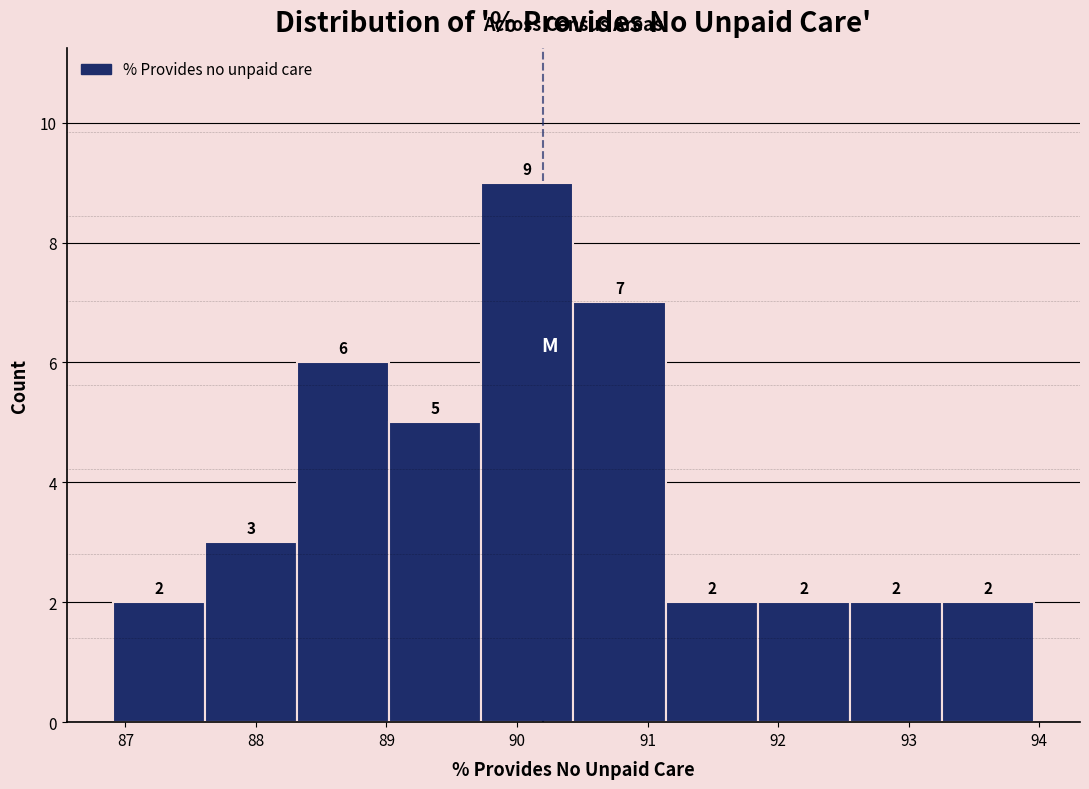

What is the height of the bar covering 91.1 to 91.8 on the x-axis? The bar edges are not printed on the chart, so give them approximately, as read against the axis.

2